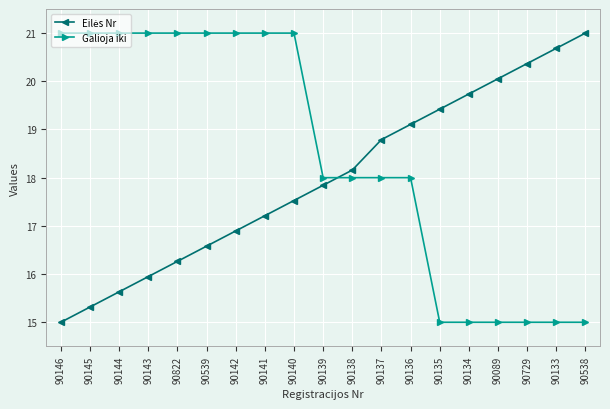

What is the spread (max minus min) of values at 90729?

5.4